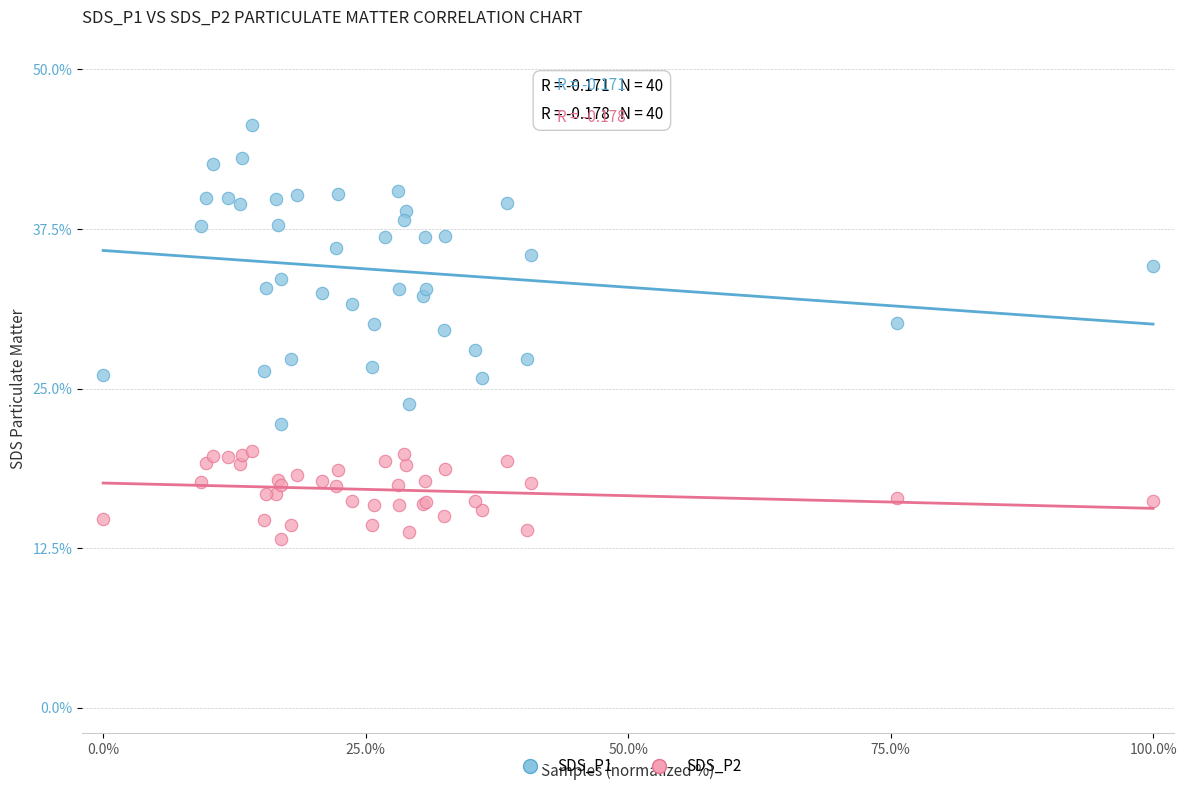

Which series contains the highest Y value?

SDS_P1